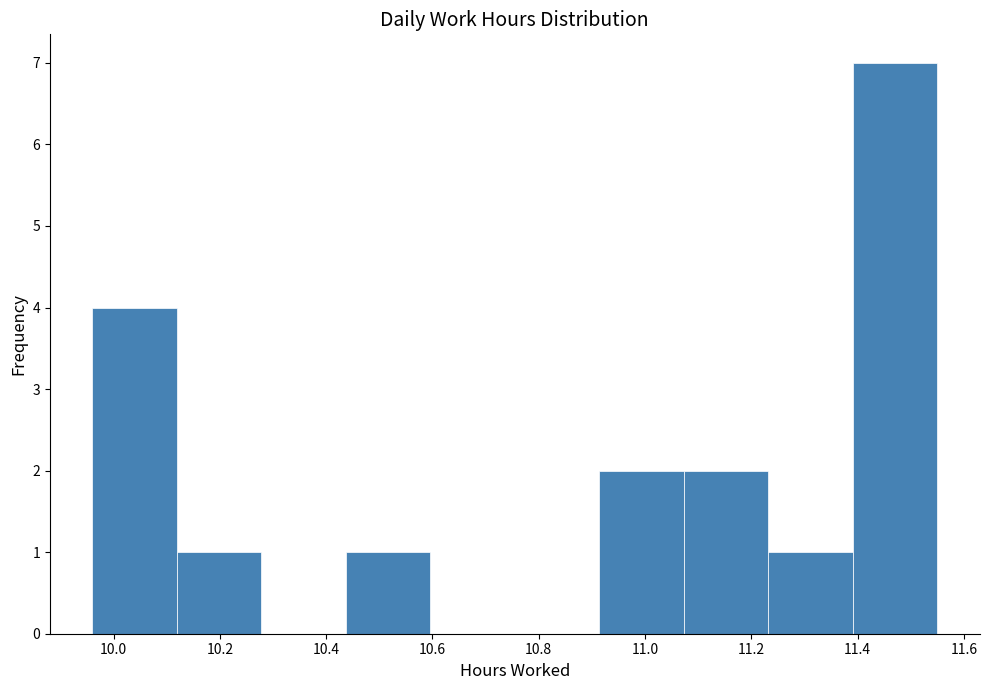

How tall is the bar that spans 10.44 to 10.60 on the x-axis? Neither the bar edges nor the heights are printed on the chart, so give them approximately, as read against the axes.

1